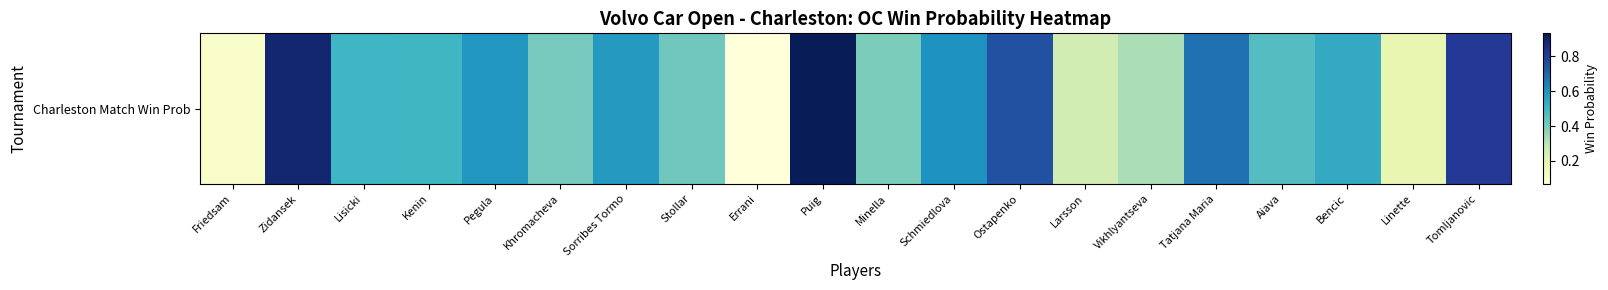

The value at Stollar is 0.4. True or false?

True